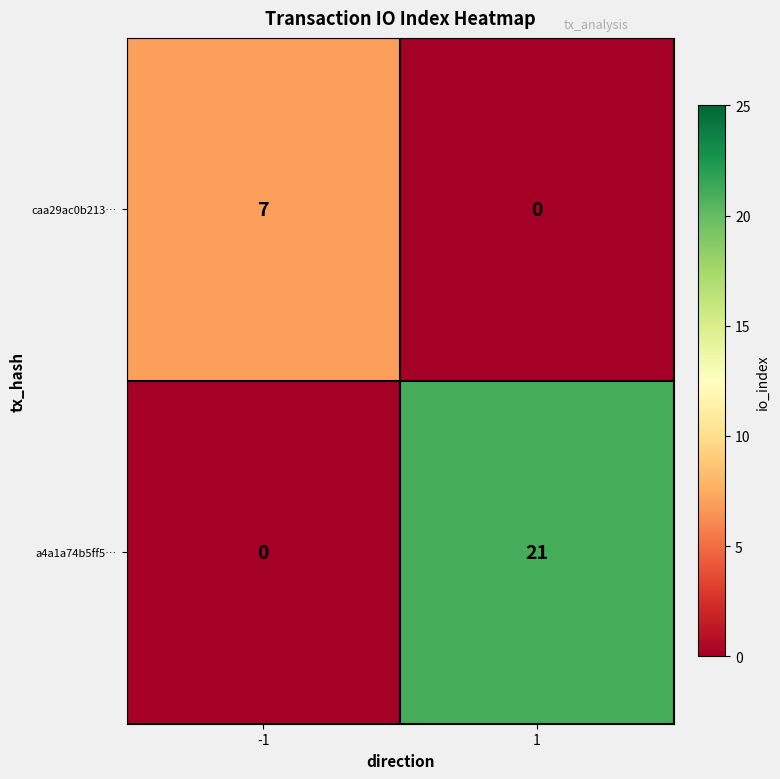

What is the average value of the caa29ac0b213… series?

4